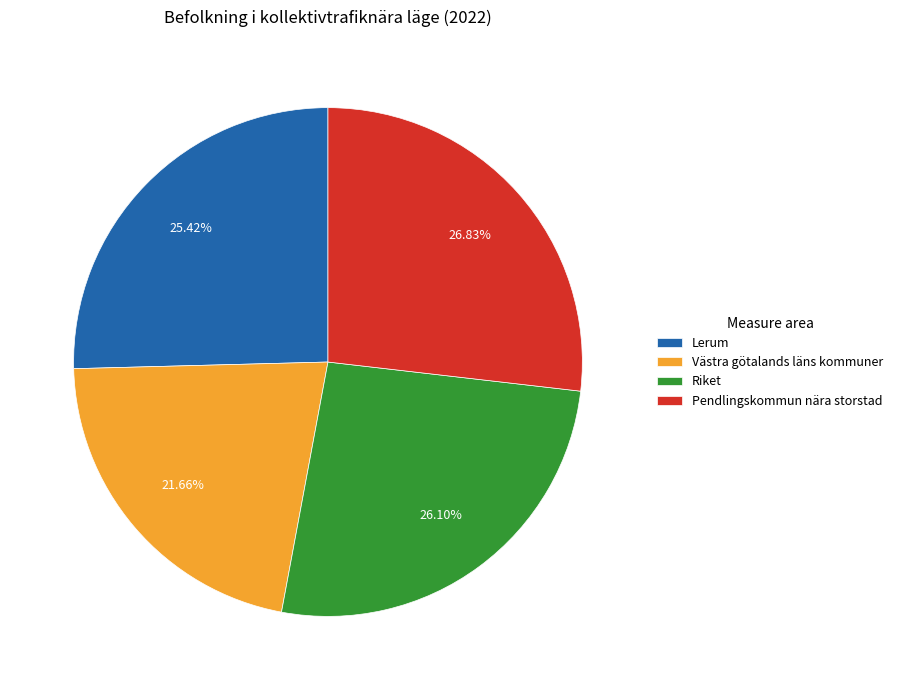

Count the number of slices in the pie.

4